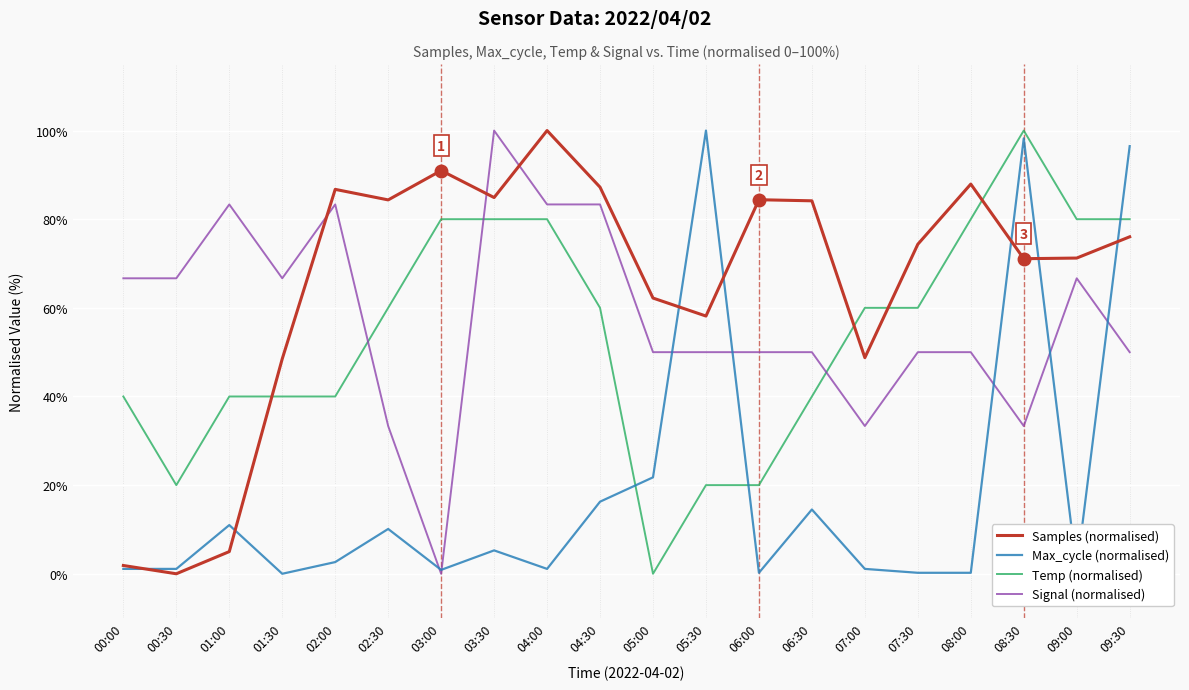

Which series changed the most between 00:00 and 09:00?

Samples (normalised)